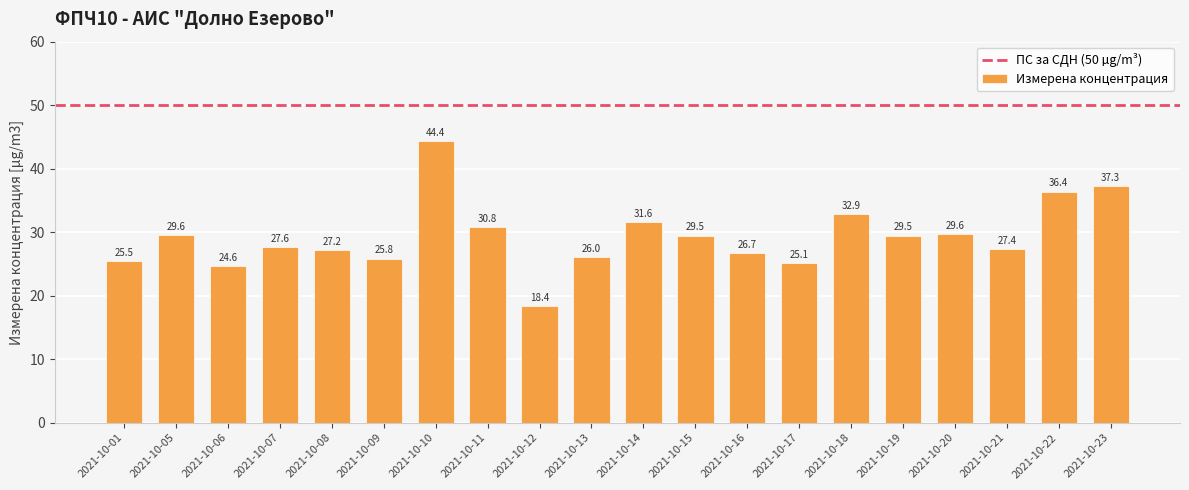

True or false: the data shows 6.6 at 2021-10-19.

False